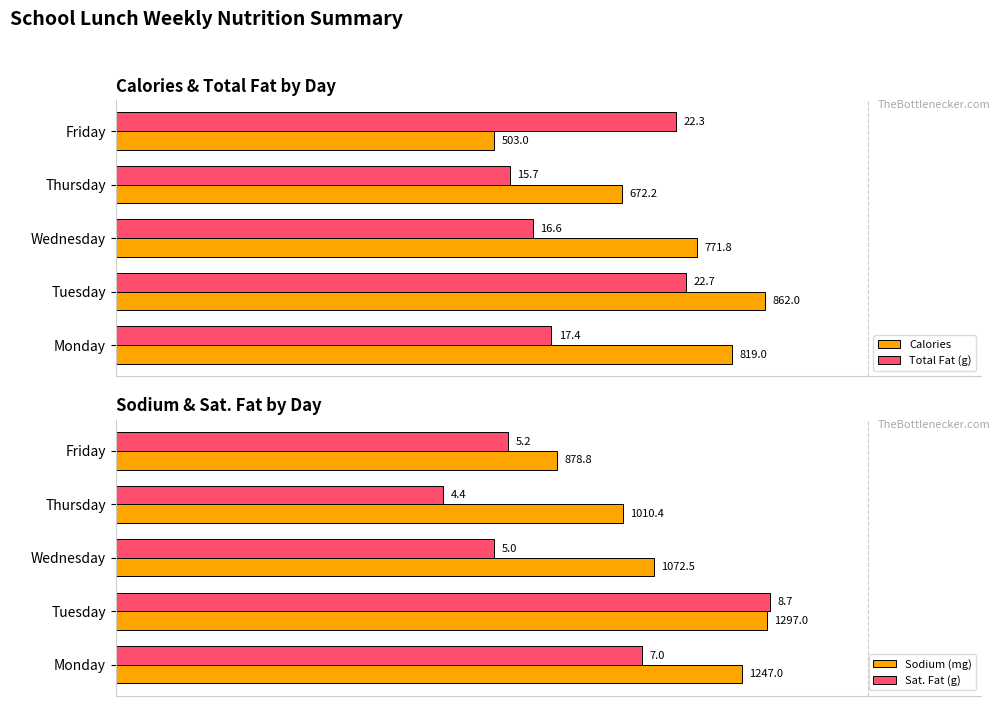

List the series in order of their peak value, lowest first.

Total Fat (g), Calories, Sodium (mg), Sat. Fat (g)